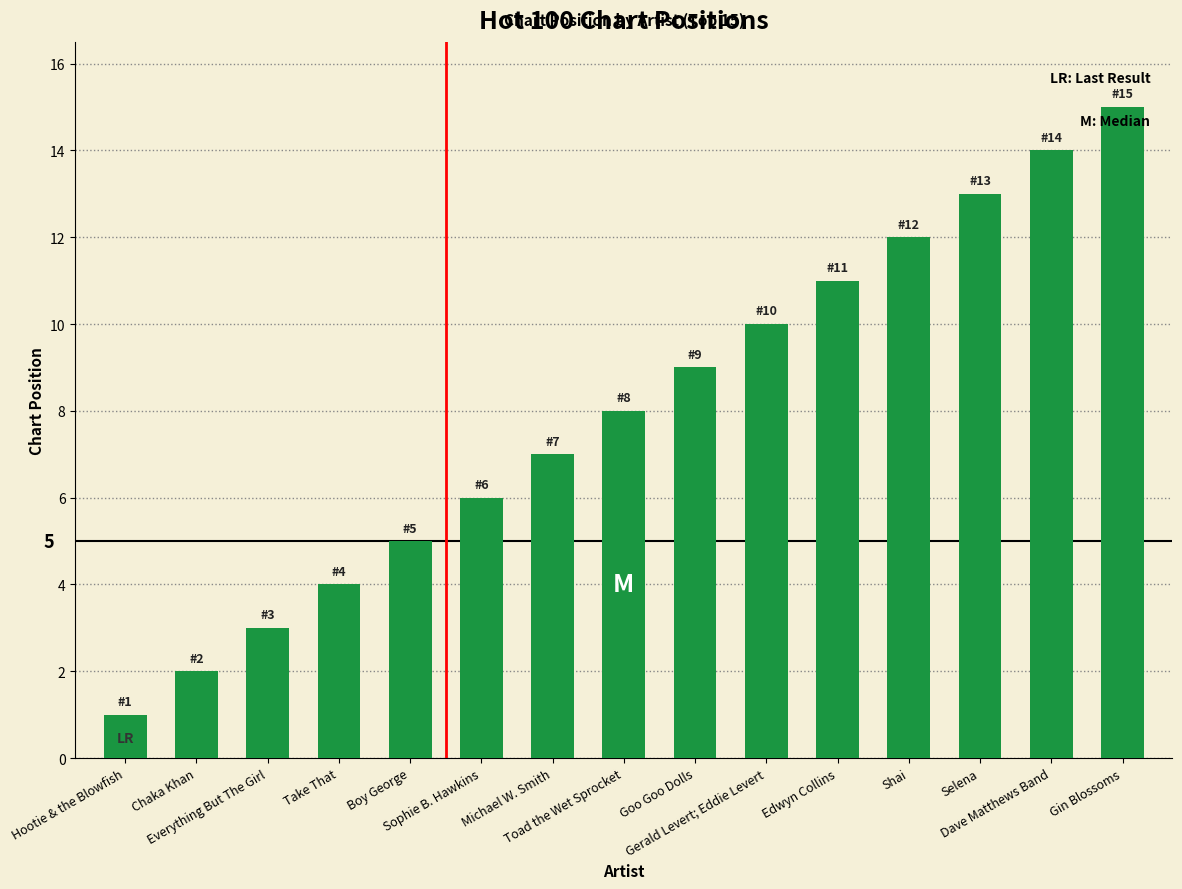

List the labels in order of value, smallest first.

Hootie & the Blowfish, Chaka Khan, Everything But The Girl, Take That, Boy George, Sophie B. Hawkins, Michael W. Smith, Toad the Wet Sprocket, Goo Goo Dolls, Gerald Levert; Eddie Levert, Edwyn Collins, Shai, Selena, Dave Matthews Band, Gin Blossoms